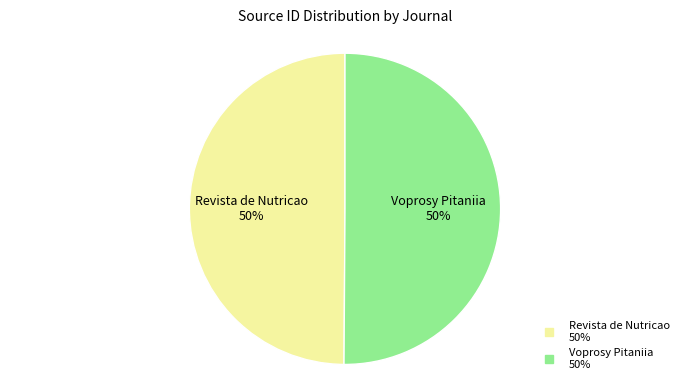

How many slices are in this pie chart?

2